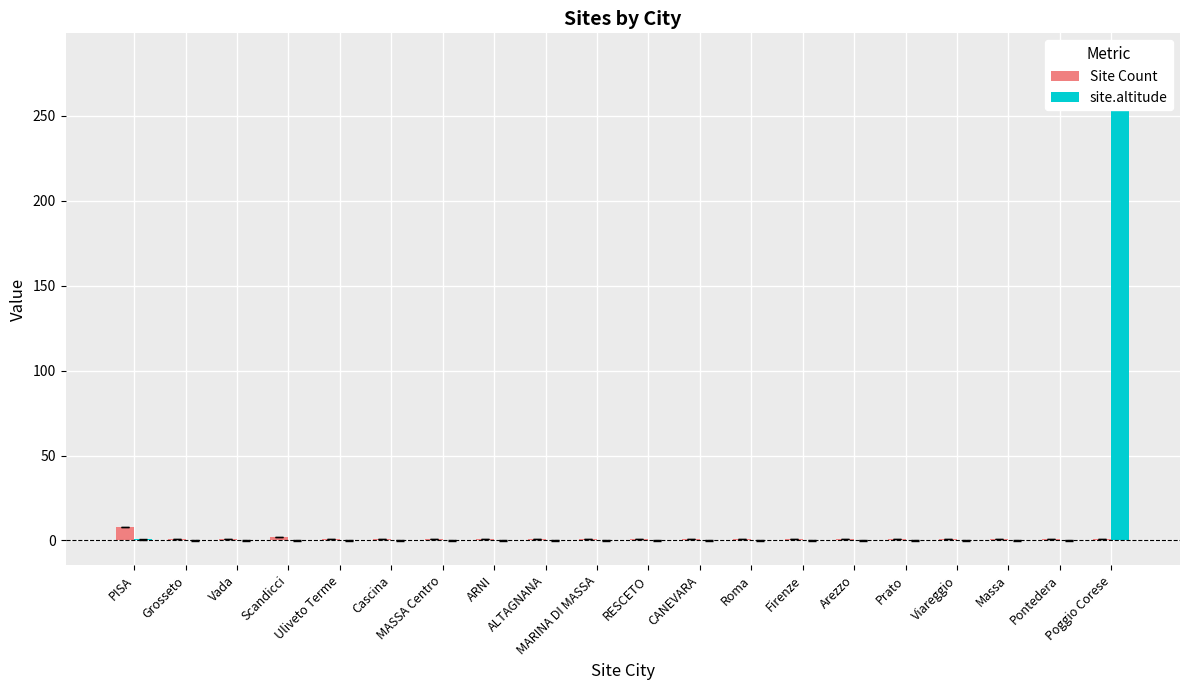

Which series has the largest total across all categories?

site.altitude